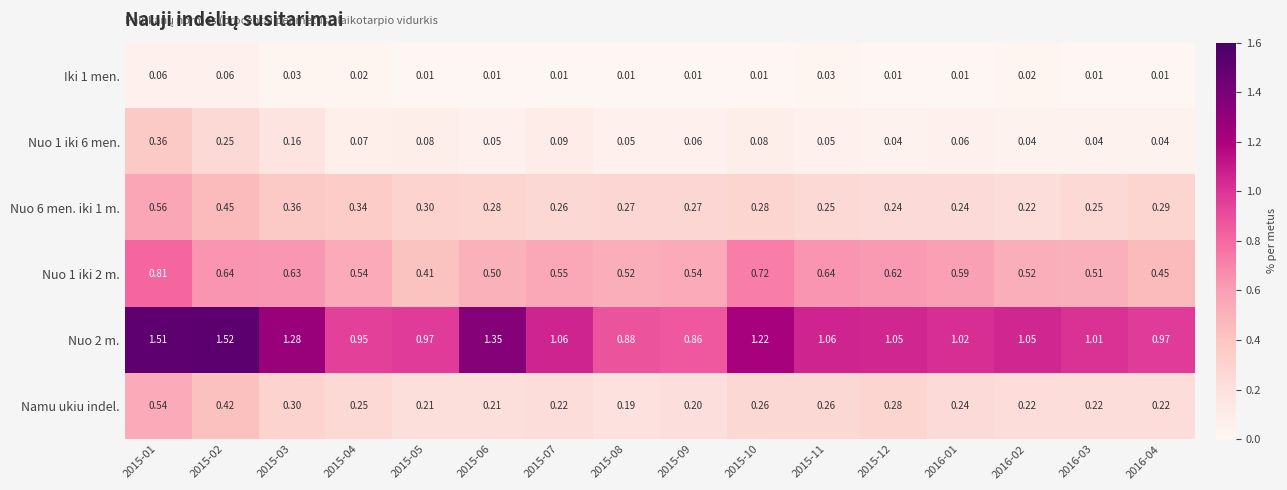

Between 2015-08 and 2016-01, which series saw the biggest shift?

Nuo 2 m.